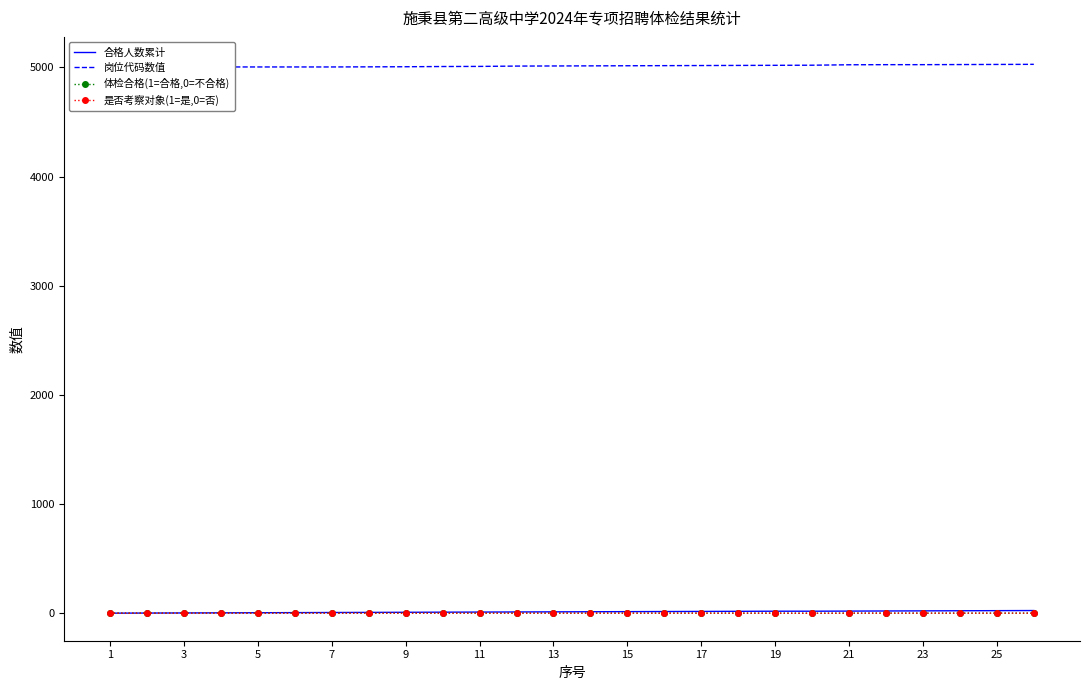

Reading left to right, extract all data points from this chart.

合格人数累计: 1	2	3	4	5	6	7	8	9	10	11	12	13	14	15	16	17	18	19	19	20	21	22	23	24	25
岗位代码数值: 5001	5001	5003	5004	5004	5004	5004	5005	5006	5008	5009	5012	5013	5014	5015	5016	5017	5018	5019	5020	5024	5025	5025	5026	5027	5028
体检合格(1=合格,0=不合格): 1	1	1	1	1	1	1	1	1	1	1	1	1	1	1	1	1	1	1	0	1	1	1	1	1	1
是否考察对象(1=是,0=否): 1	1	1	1	1	1	1	1	1	1	1	1	1	1	1	1	1	1	1	0	1	1	1	1	1	1